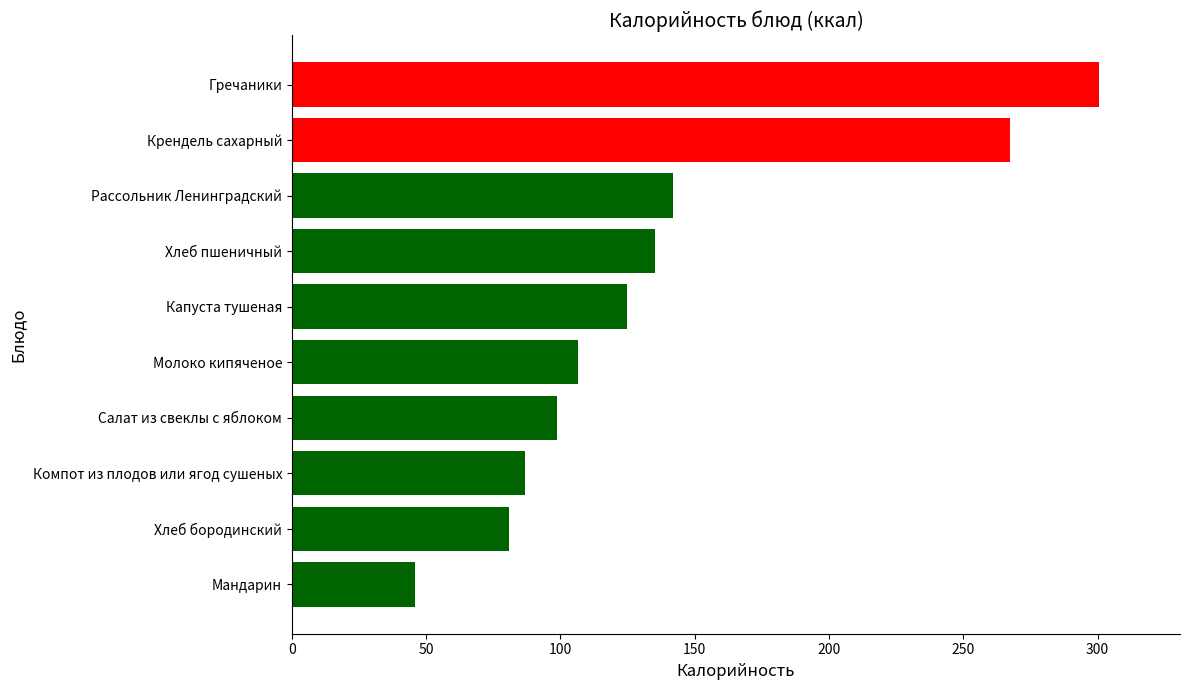

What is the greatest value displayed?

300.6